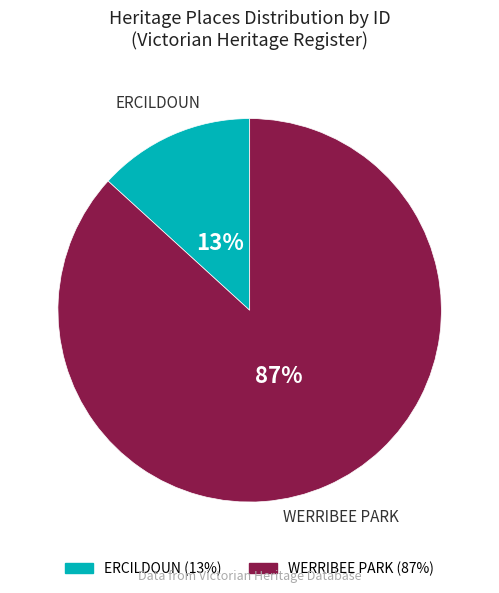

Which slice represents more than half of the pie?

WERRIBEE PARK